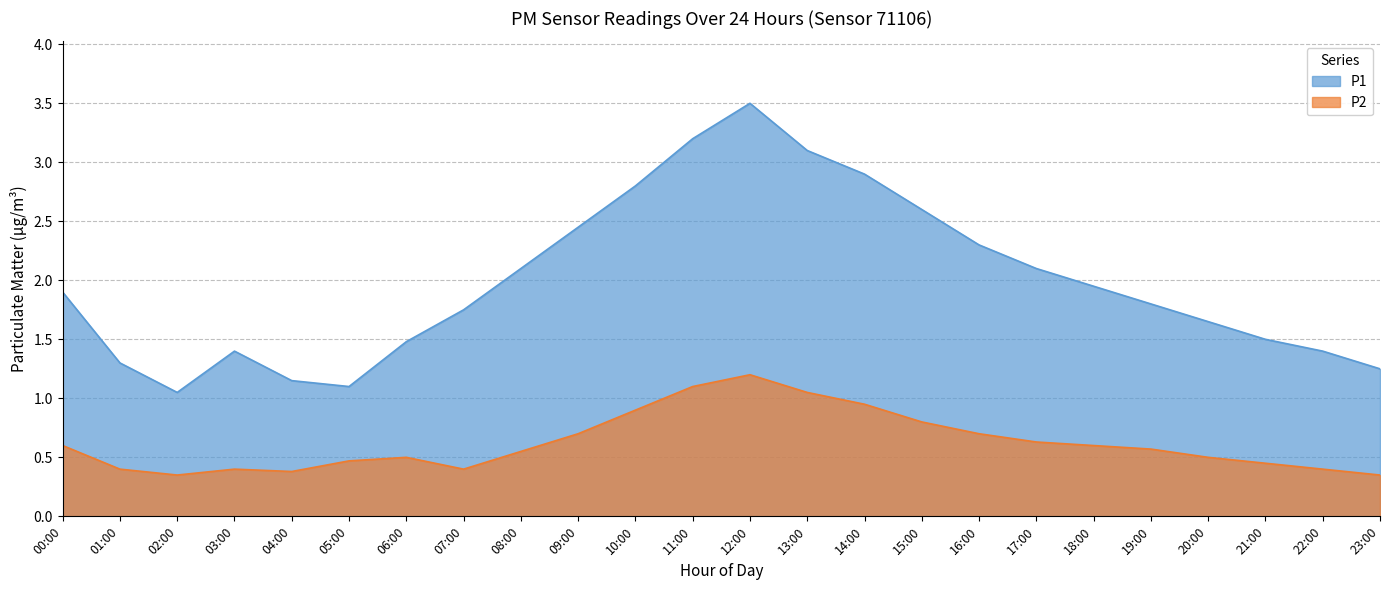

Does the chart display data point markers on the line(s)?

No